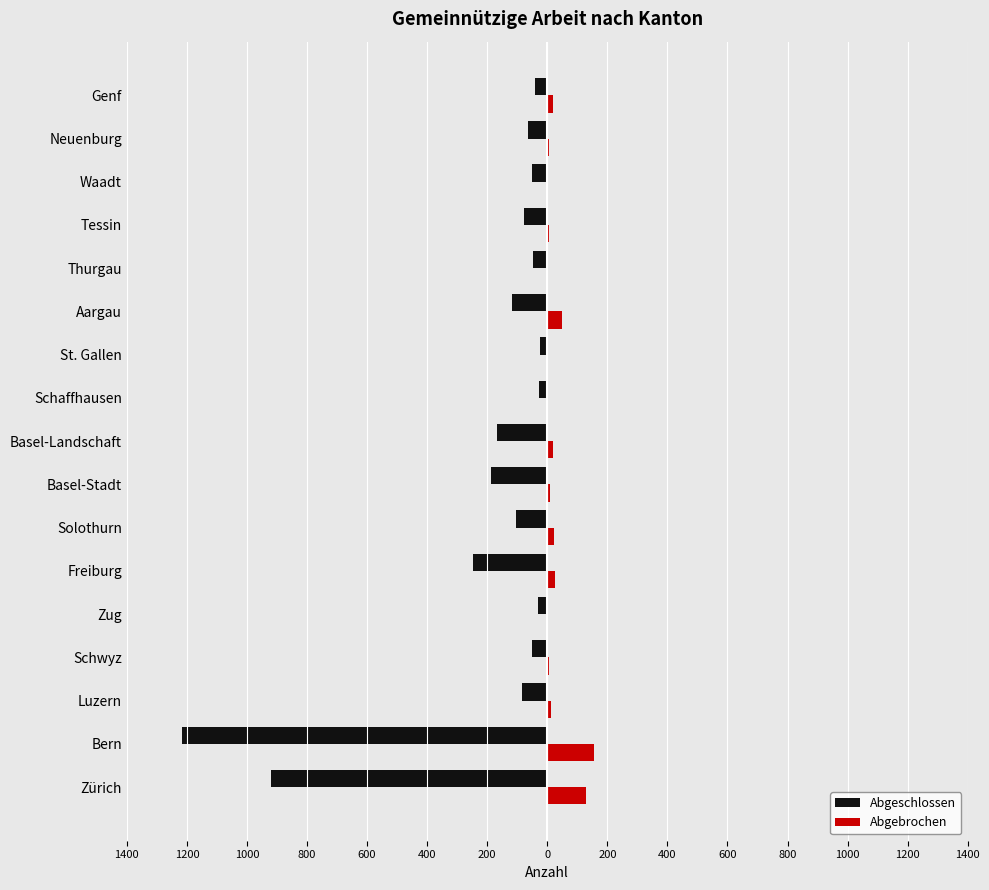

Reading left to right, what are all the values shown in this chart?

Abgeschlossen: -921	-1217	-84	-50	-31	-246	-103	-188	-167	-26	-23	-119	-48	-77	-52	-64	-42
Abgebrochen: 130	154	11	5	2	26	23	9	20	2	2	50	1	5	3	6	18